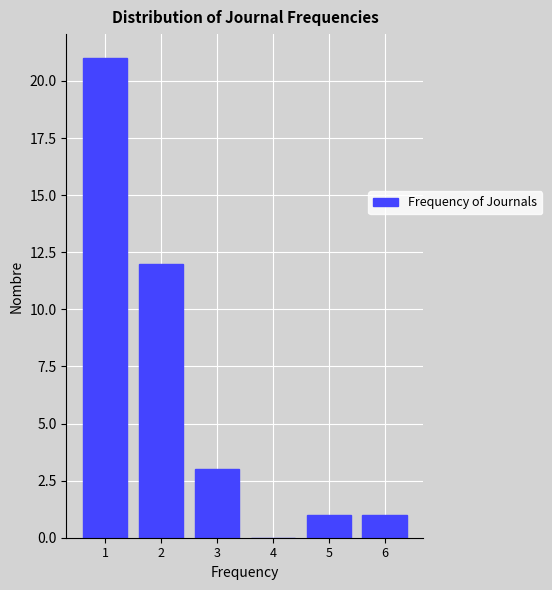

Reading left to right, list every bar in this chart as the range it spans on the x-axis followed by its height. The values are not printed on the chart, so give them approximately, as read against the axis.

0.5 to 1.5: 21
1.5 to 2.5: 12
2.5 to 3.5: 3
3.5 to 4.5: 0
4.5 to 5.5: 1
5.5 to 6.5: 1